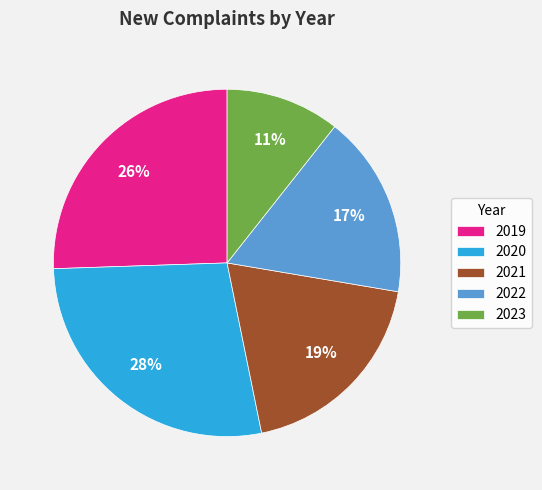

What is the largest slice in the pie chart?

2020